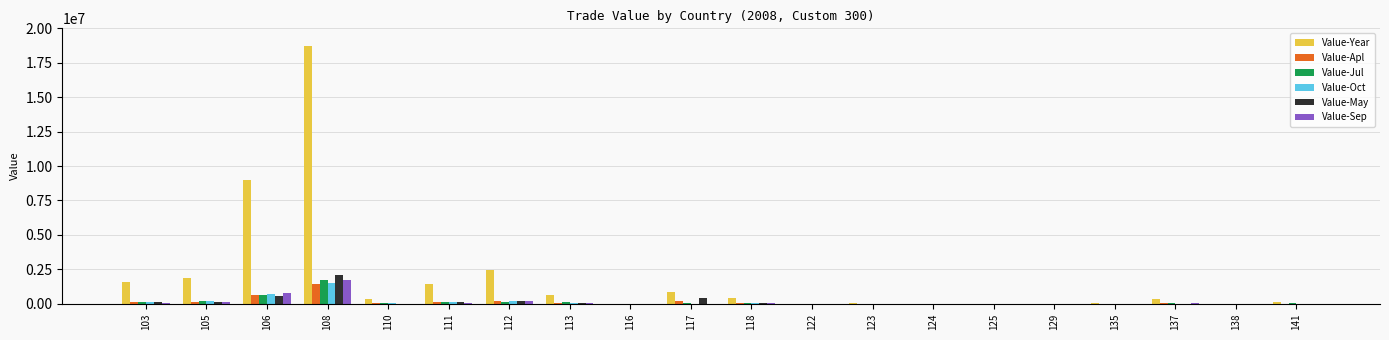

Which series has the largest range (max minus min)?

Value-Year